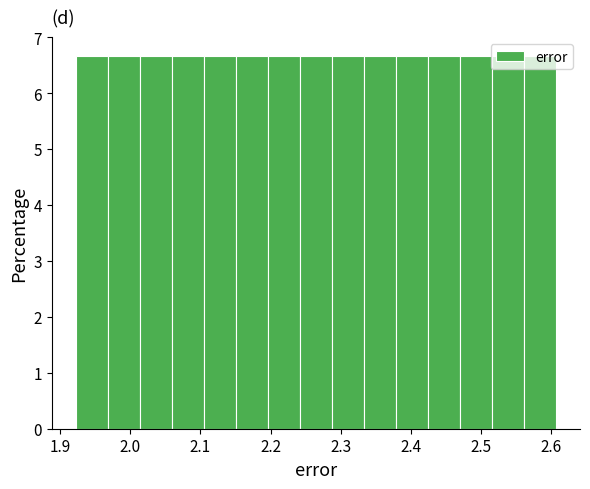

Reading left to right, list every bar in this chart as the range it spans on the x-axis followed by its height. Neither the bar edges nor the heights are printed on the chart, so give them approximately, as read against the axes.

1.92 to 1.97: 6.7
1.97 to 2.01: 6.7
2.01 to 2.06: 6.7
2.06 to 2.10: 6.7
2.10 to 2.15: 6.7
2.15 to 2.20: 6.7
2.20 to 2.24: 6.7
2.24 to 2.29: 6.7
2.29 to 2.33: 6.7
2.33 to 2.38: 6.7
2.38 to 2.42: 6.7
2.42 to 2.47: 6.7
2.47 to 2.52: 6.7
2.52 to 2.56: 6.7
2.56 to 2.61: 6.7